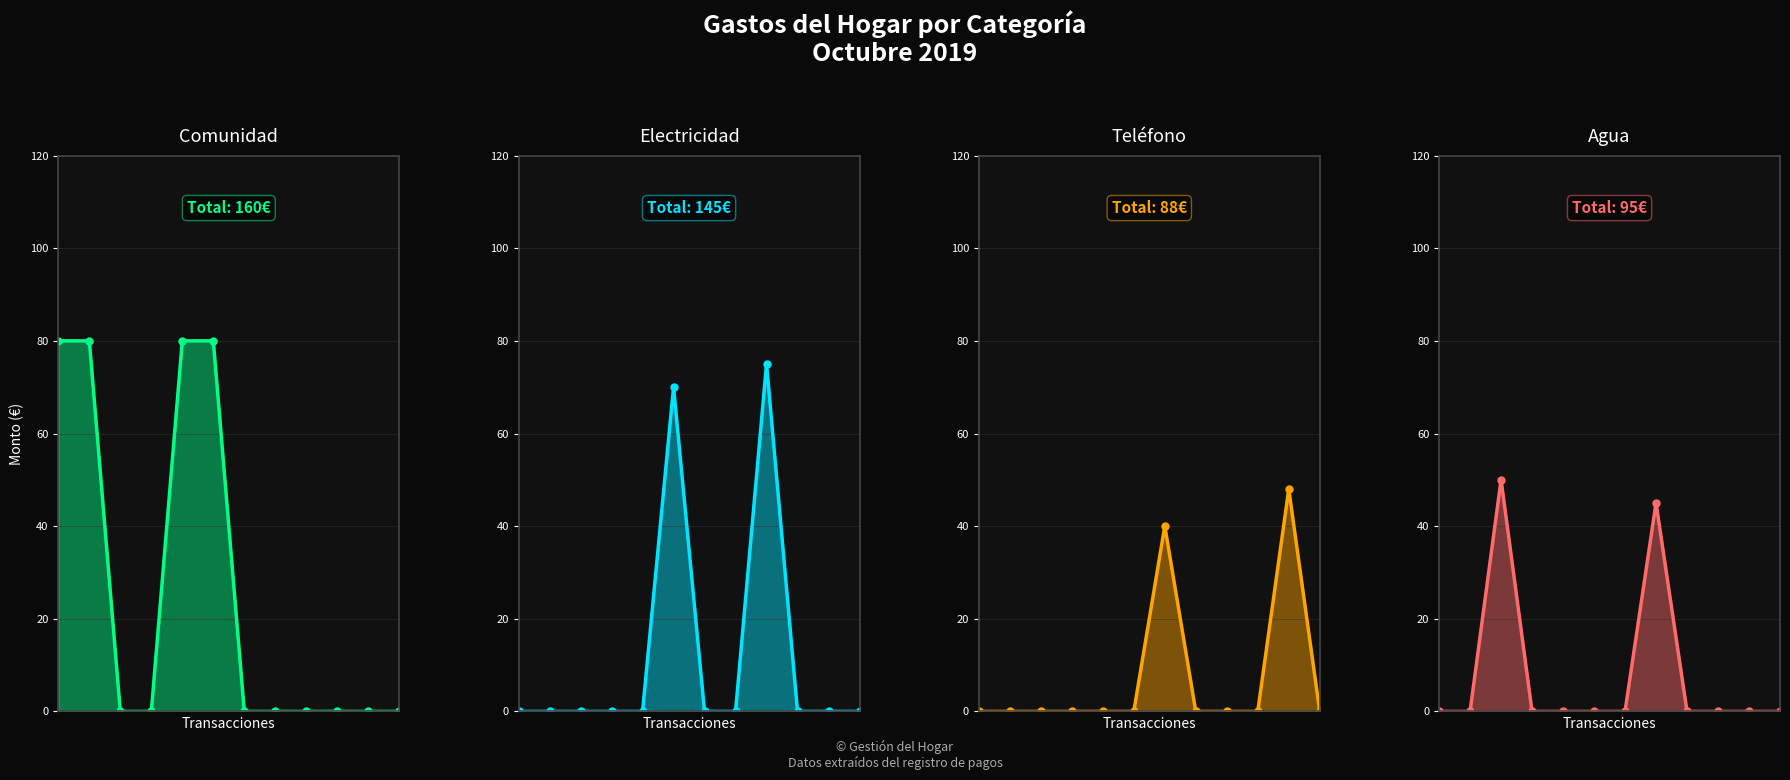

Reading right to left, transcribe all the data shown in this chart.

Comunidad: 0	0	0	0	0	0	80	80	0	0	80	80
Electricidad: 0	0	0	75	0	0	70	0	0	0	0	0
Telefono: 0	48	0	0	0	40	0	0	0	0	0	0
Agua: 0	0	0	0	45	0	0	0	0	50	0	0